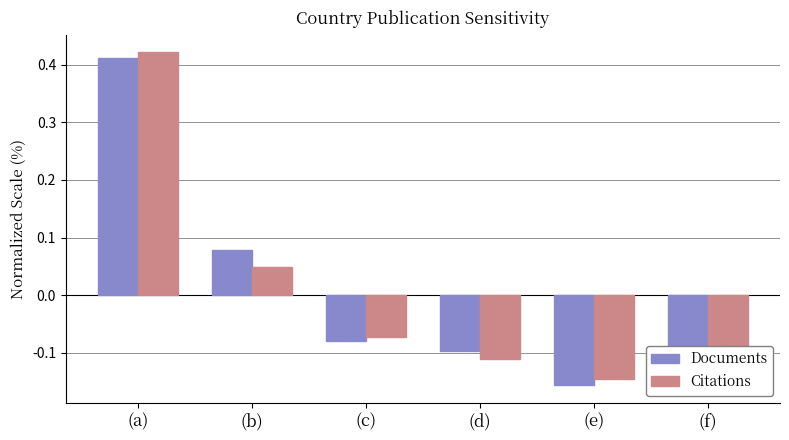

Reading left to right, list all the values displayed in this chart.

Documents: 0.4	0.1	-0.1	-0.1	-0.2	-0.2
Citations: 0.4	0.0	-0.1	-0.1	-0.1	-0.1